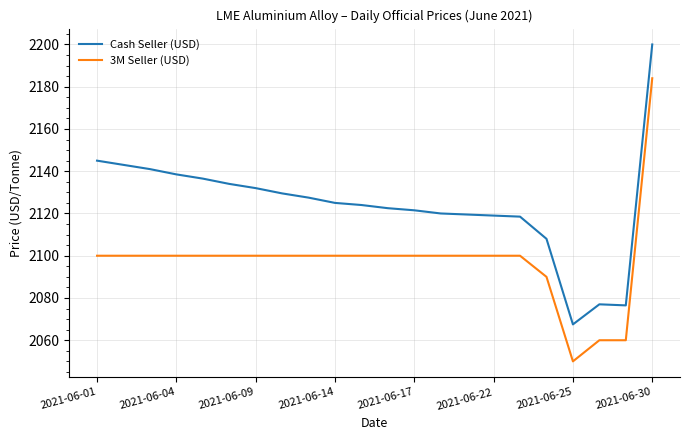

How many lines are shown in the chart?

2